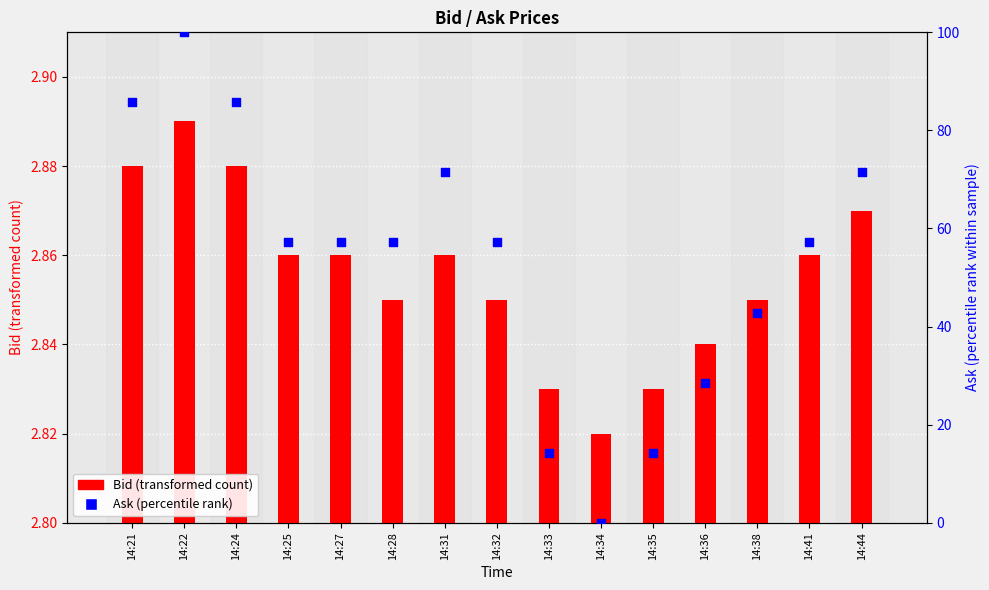

Which series reaches the minimum Y coordinate?

Ask